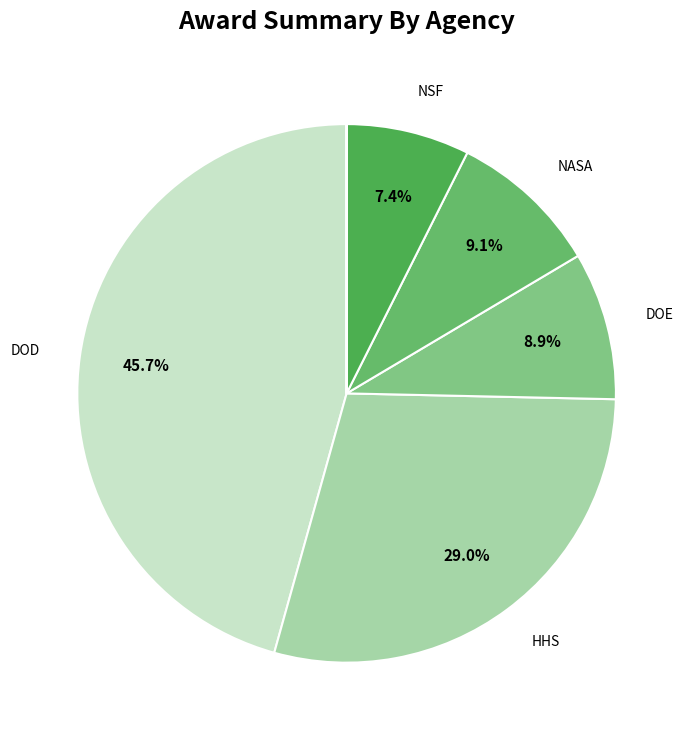

Which slice is the largest?

DOD